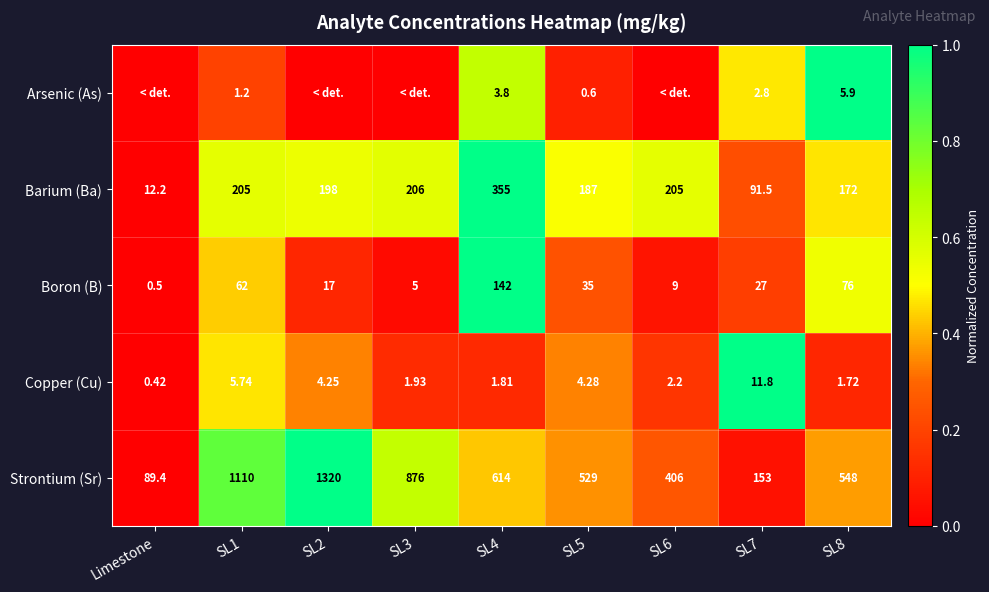

List the labels in order of Strontium (Sr) value, smallest first.

Limestone, SL7, SL6, SL5, SL8, SL4, SL3, SL1, SL2